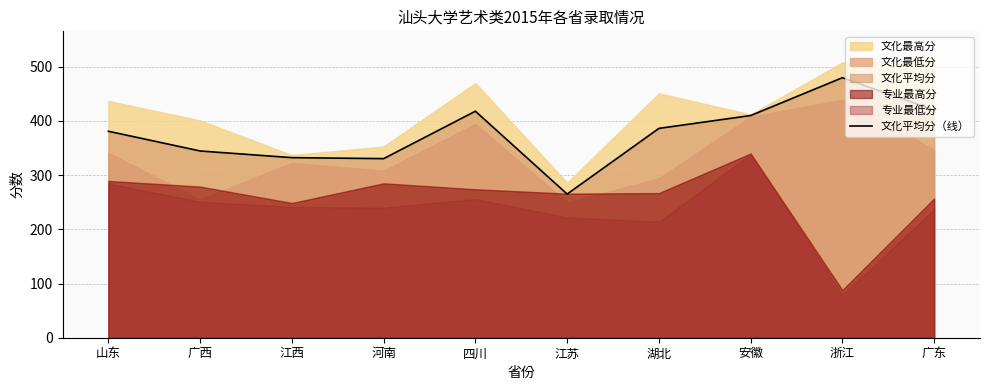

The value at 广西 is 538.4. True or false?

False